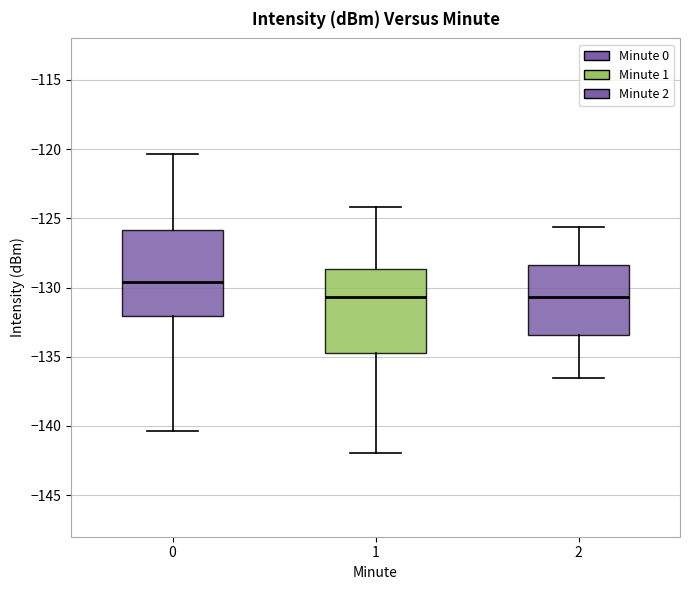

Reading left to right, read every box against the y-axis: the position of its median line, the range the box covers, and the ends of its whiskers. The values are not printed on the chart, so give them approximately, as read against the axis.

0: median -129.5, box -132.0 to -126.0, whiskers -140.5 to -120.5
1: median -130.5, box -134.5 to -128.5, whiskers -142.0 to -124.0
2: median -130.5, box -133.5 to -128.5, whiskers -136.5 to -125.5